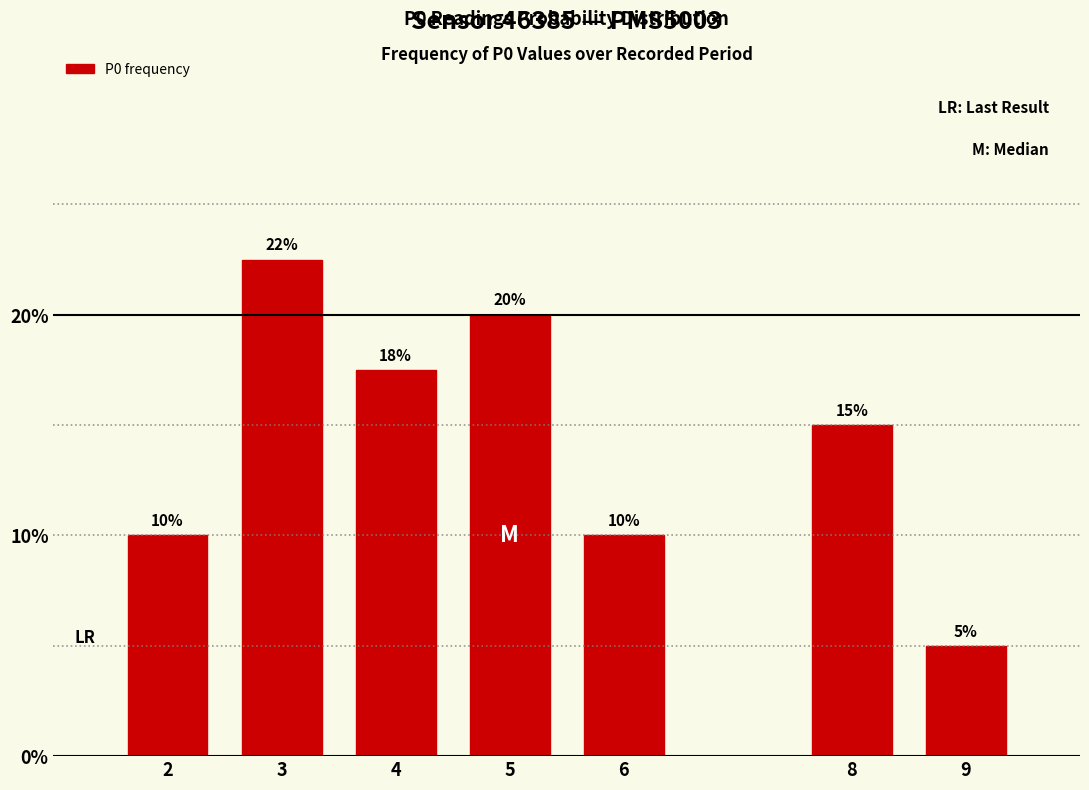

At which label is the value closest to 13?

8